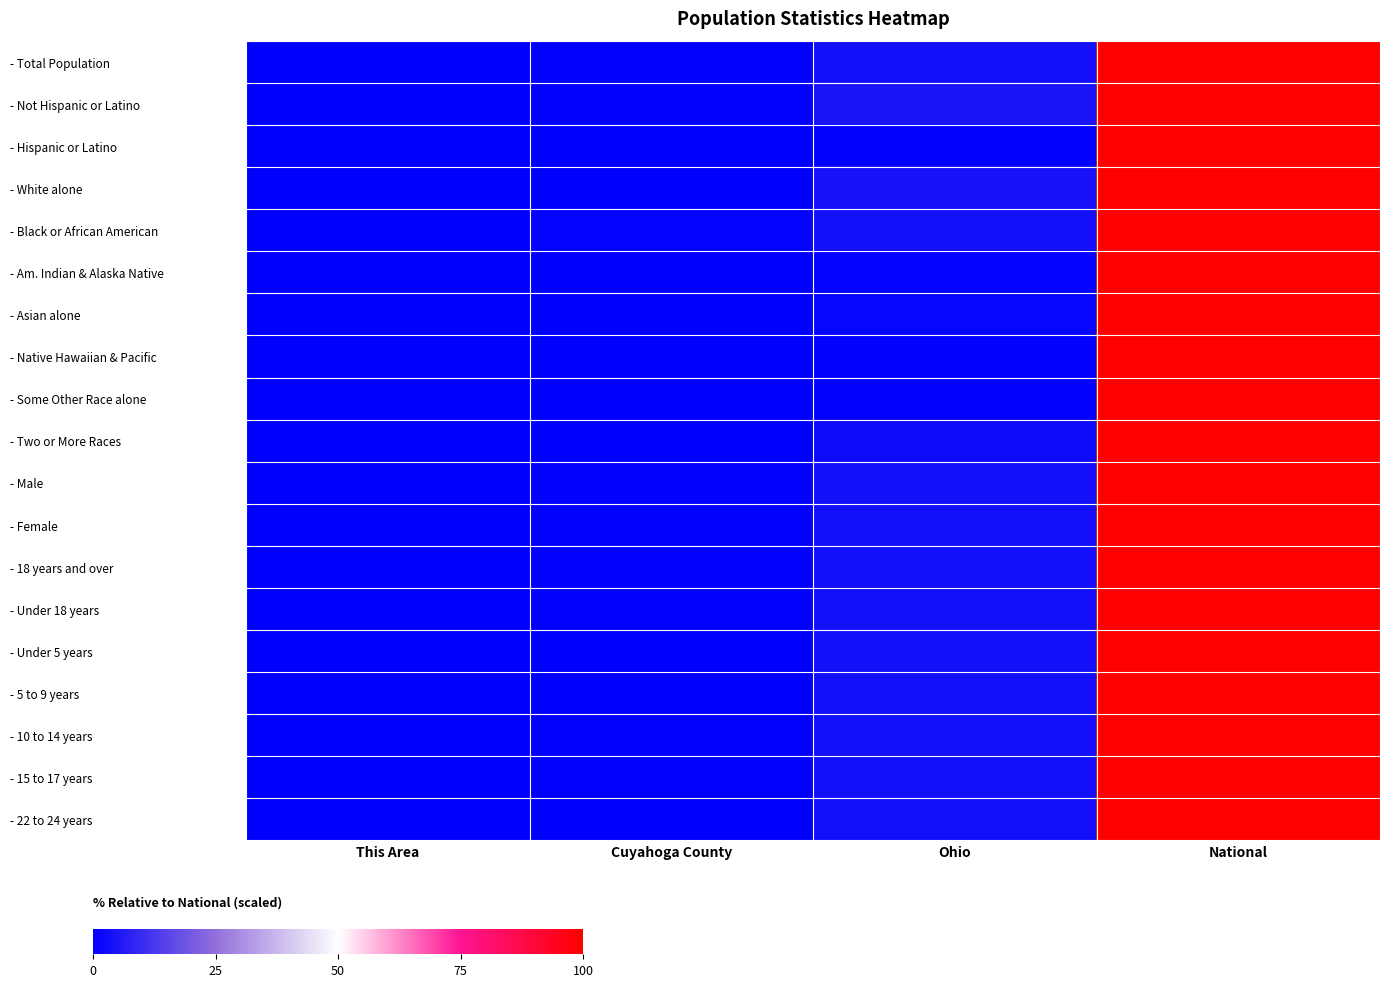

How many categories are shown in the chart?

4